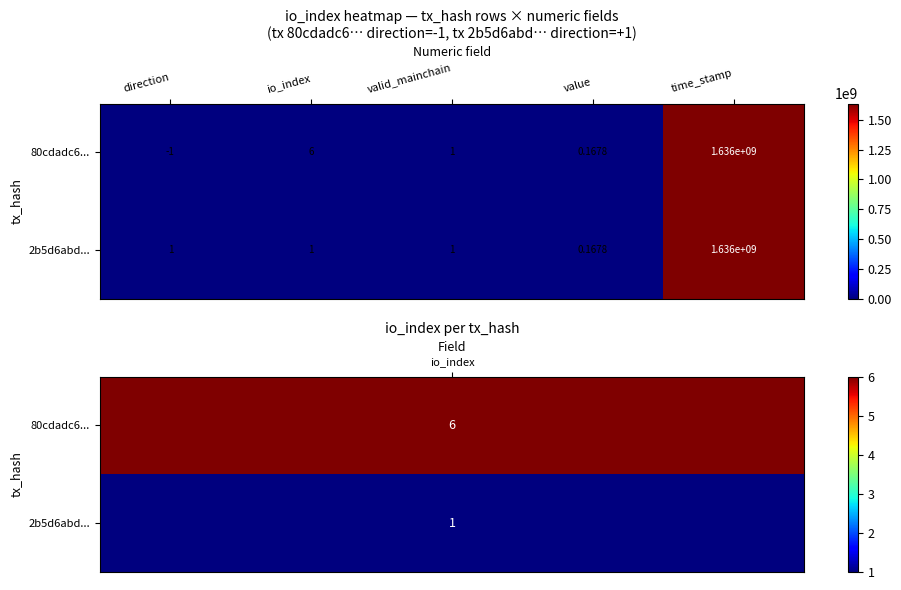

How many values in the 2b5d6abd... series are below 1?

1